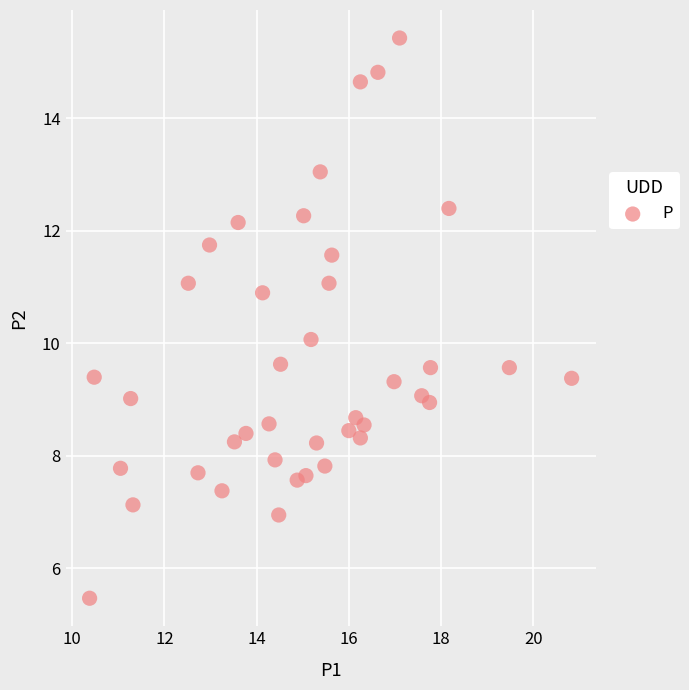

What is the range of X values (max minus min)?

10.4